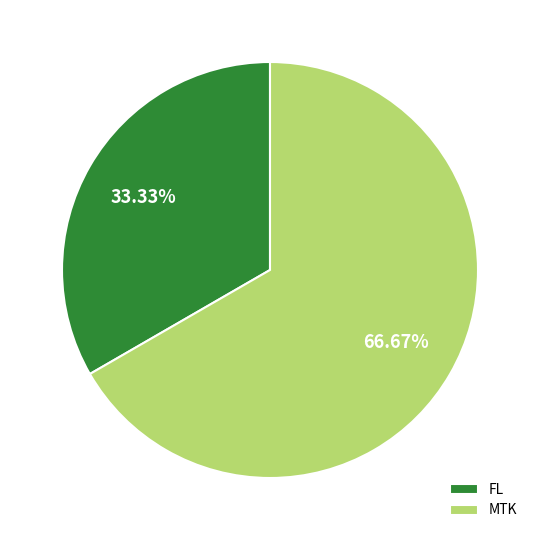

Combined, do FL and MTK account for over 50%?

Yes